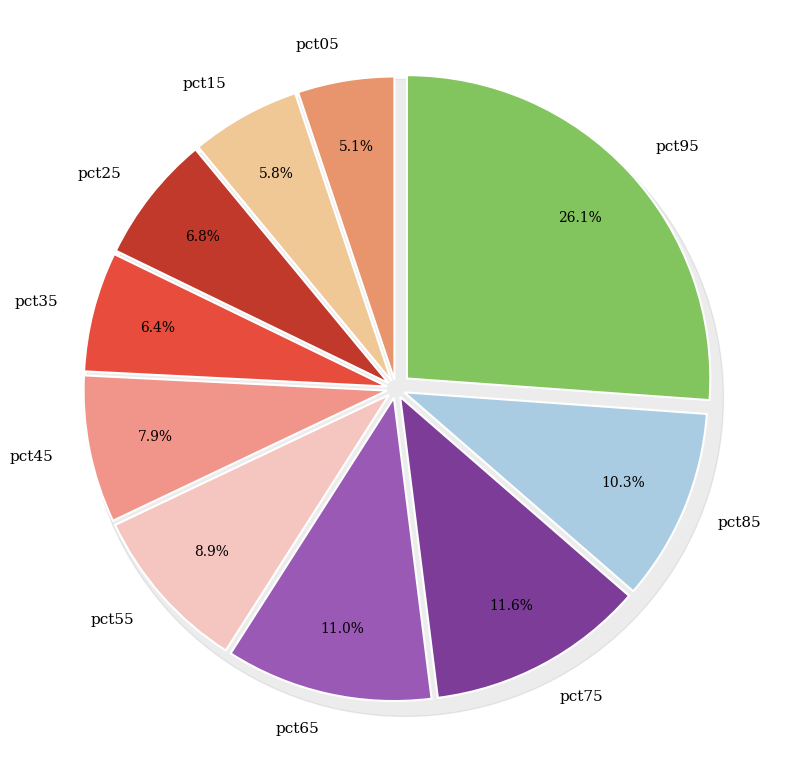

Is it true that pct55 is 19% of the pie?

False